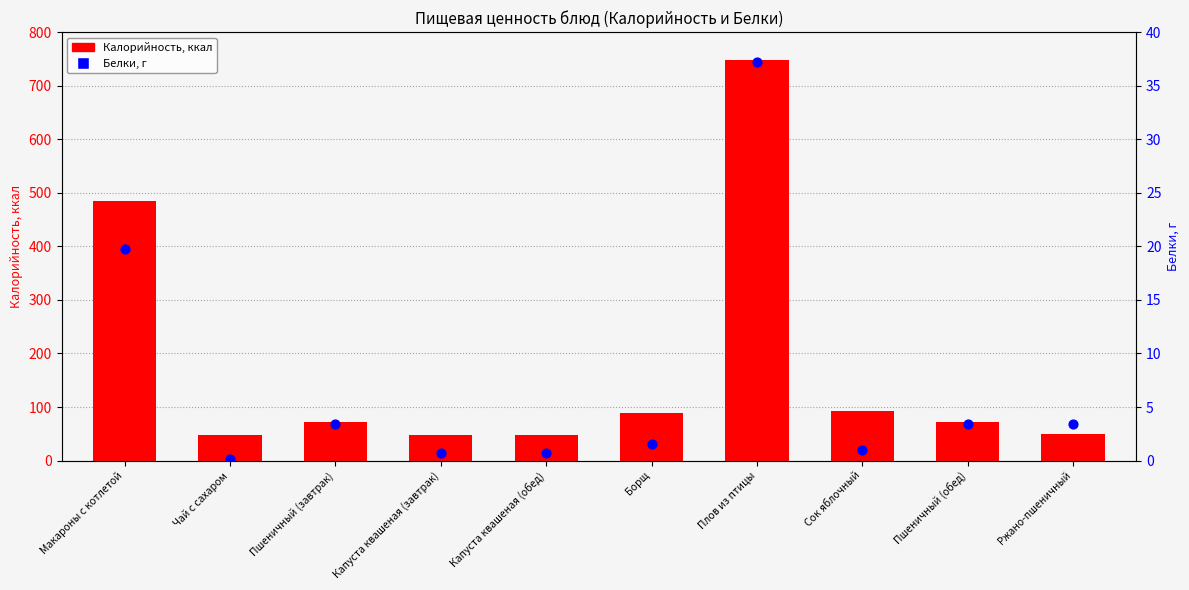

What are all the series names shown in the legend?

Калорийность, Белки